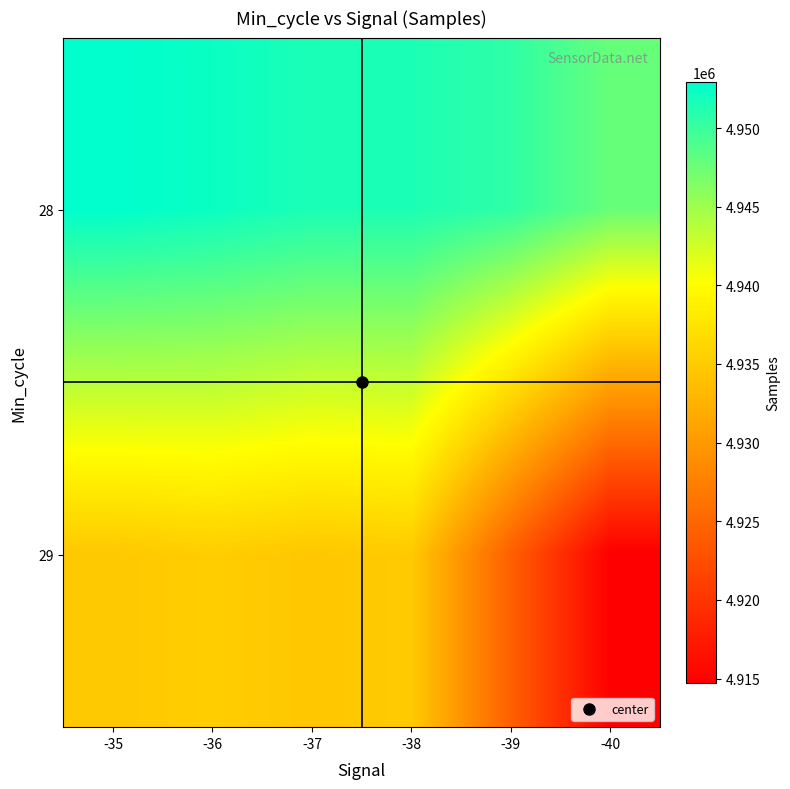

What is the greatest value displayed?

4952918.5